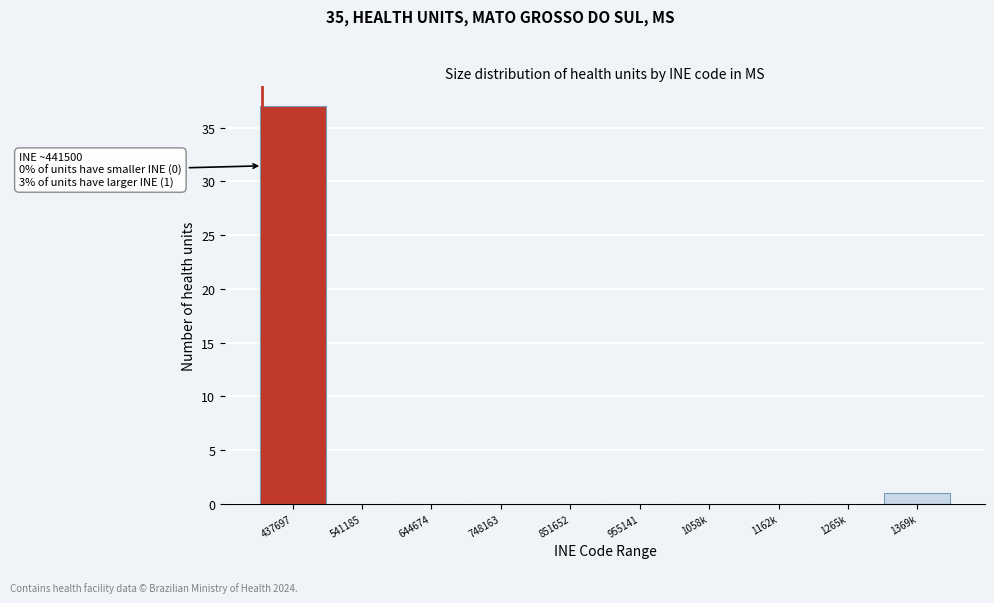

Reading left to right, extract all data points from this chart.

437697=37	541185=0	644674=0	748163=0	851652=0	955141=0	1058k=0	1162k=0	1265k=0	1369k=1